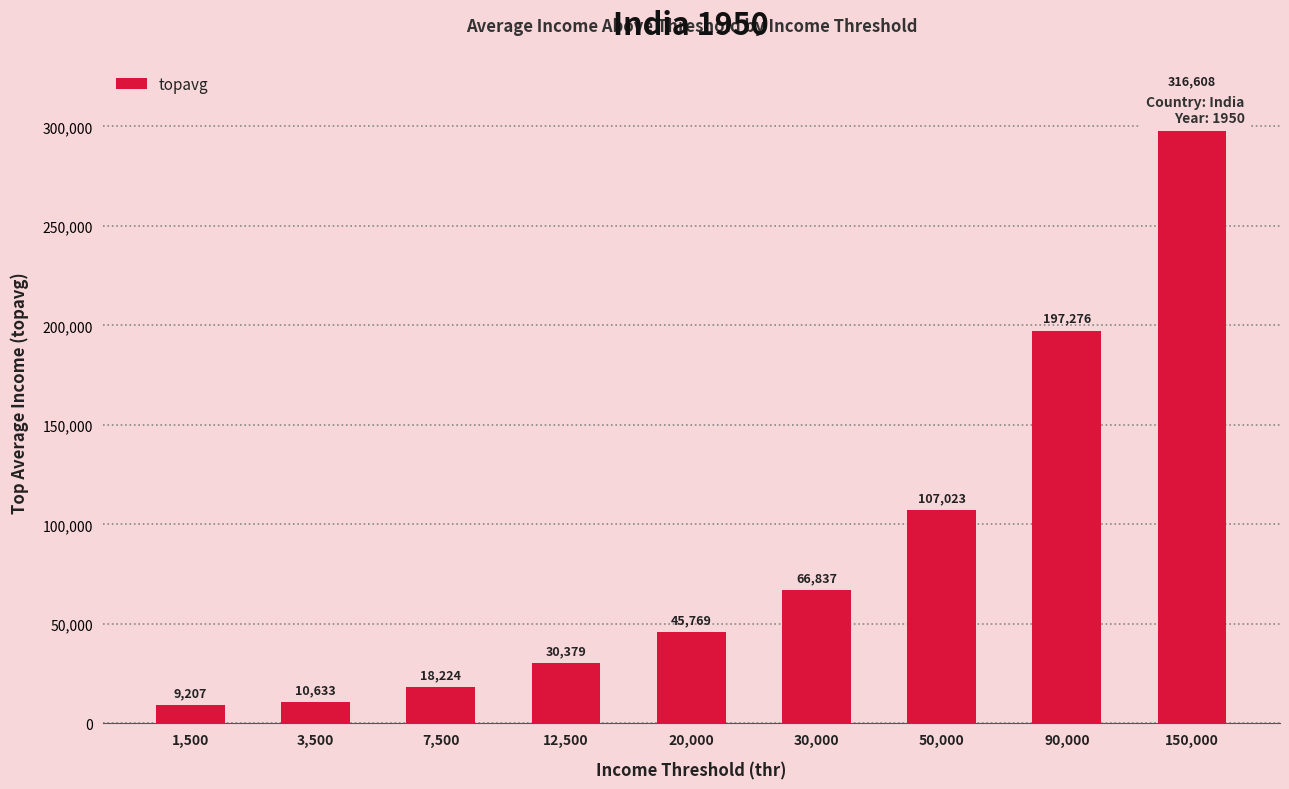

Rank the categories by value from lowest to highest.

1,500, 3,500, 7,500, 12,500, 20,000, 30,000, 50,000, 90,000, 150,000